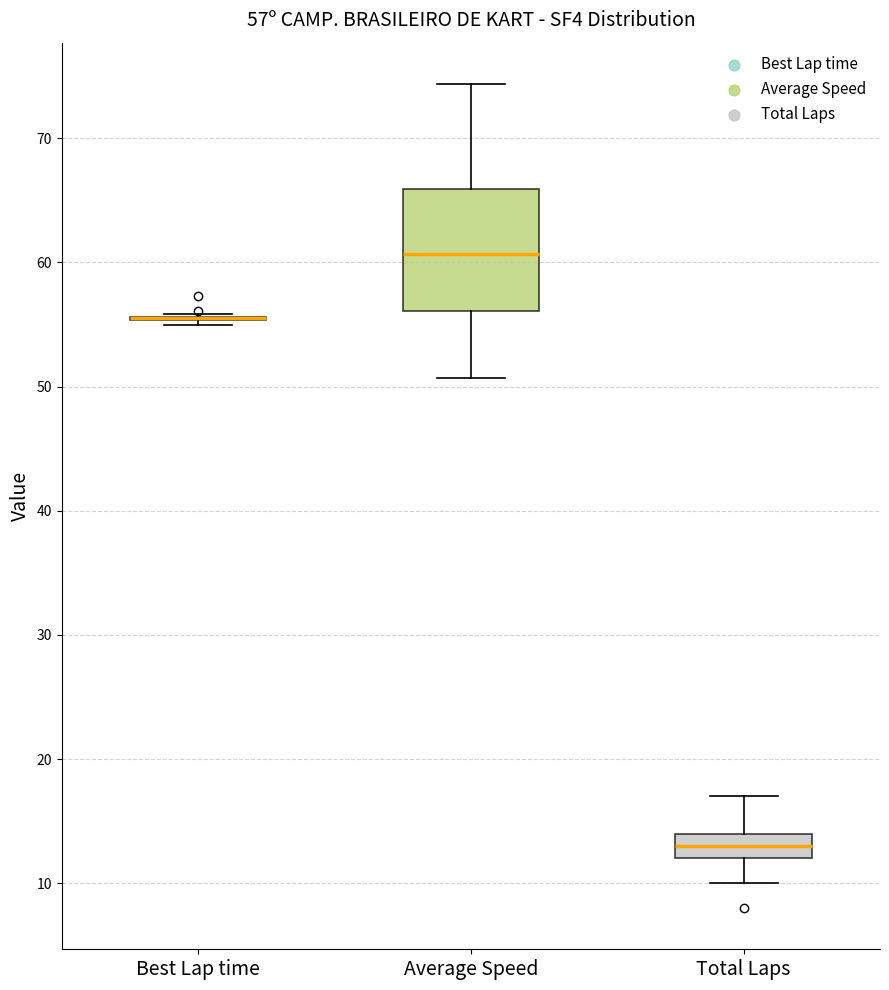

Which box is the tallest, from its lower edge to its upper edge?

Average Speed